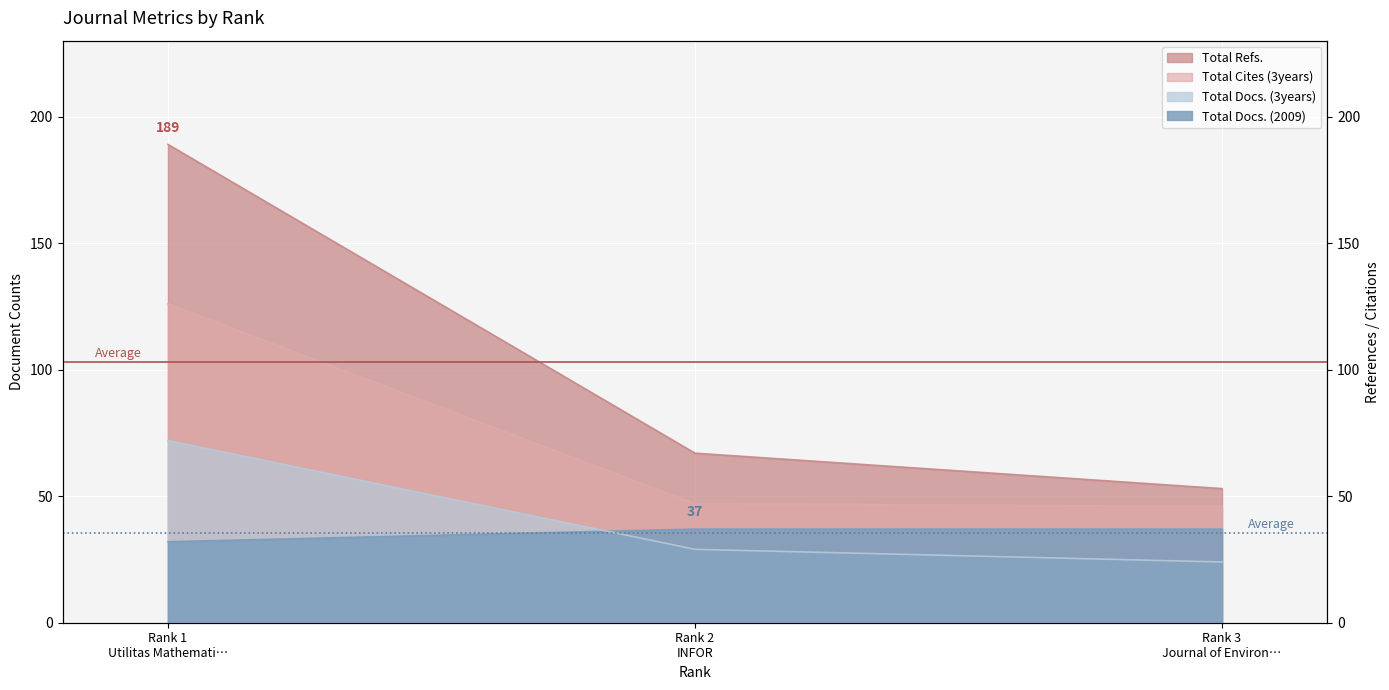

What value does the Total Docs. (2009) series have at Rank 2 INFOR?

37